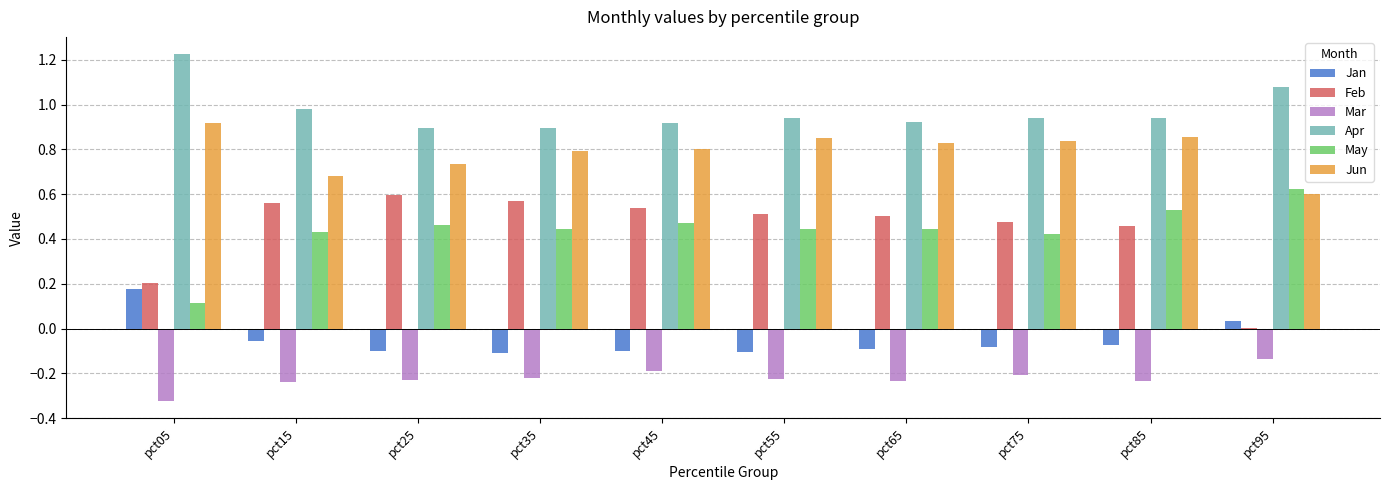

How many groups of bars are there?

10